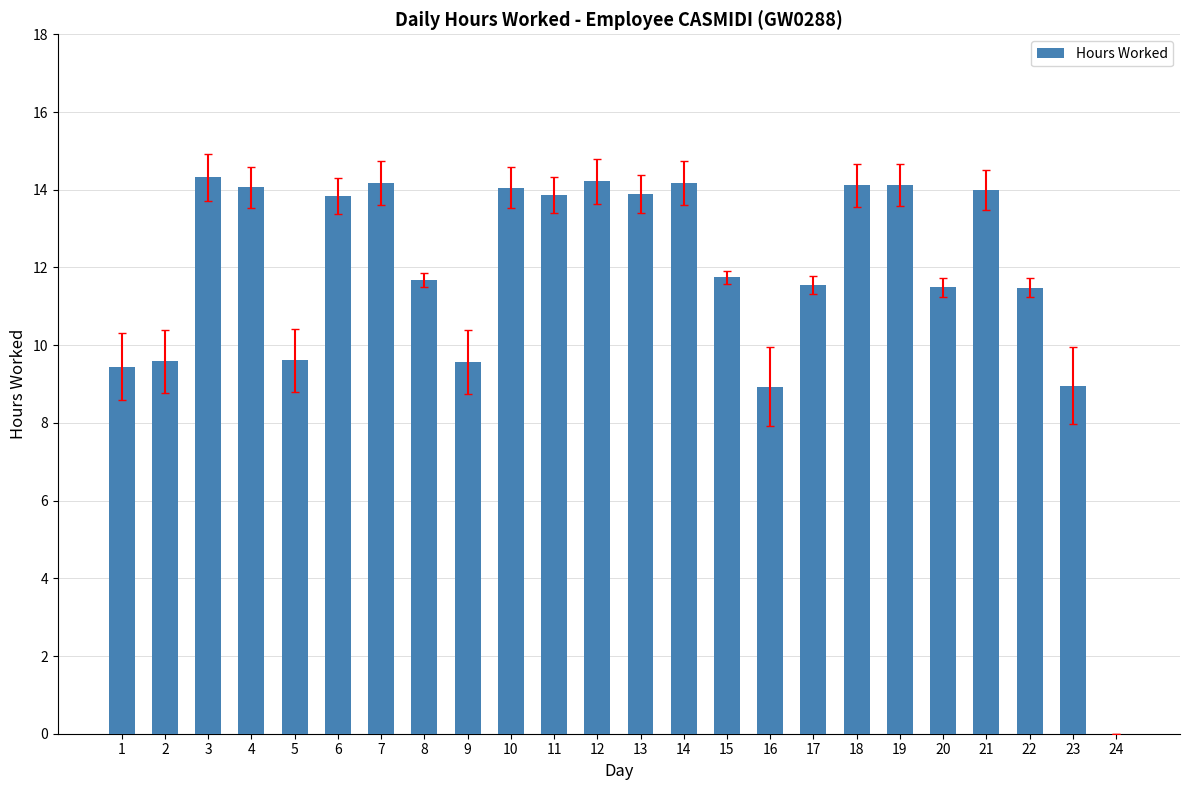

How many data points does each series have?

24